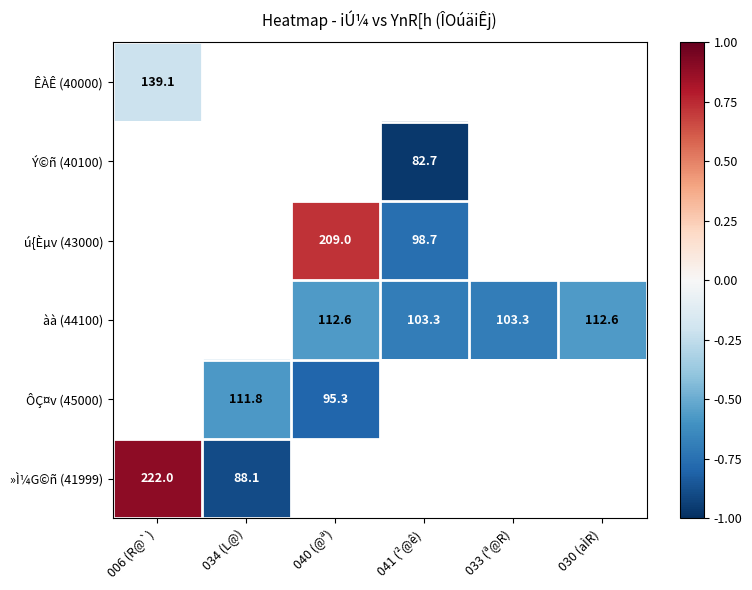

What is the greatest value displayed?

0.9